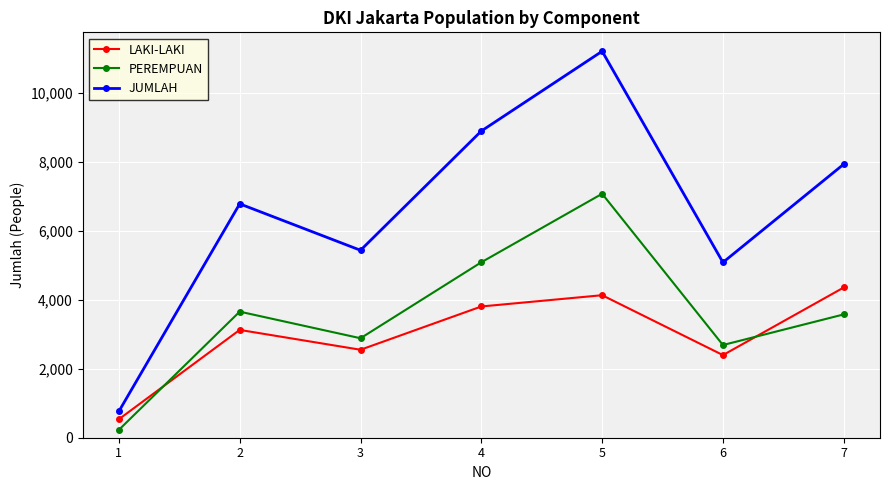

What is the value of the JUMLAH point at the 7th from the left?

7939